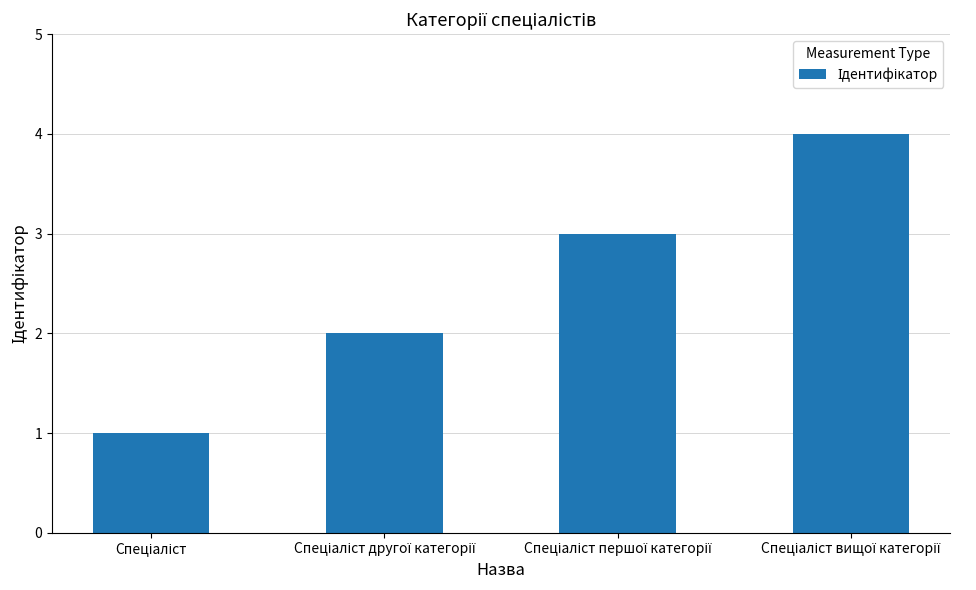

What is the greatest value displayed?

4